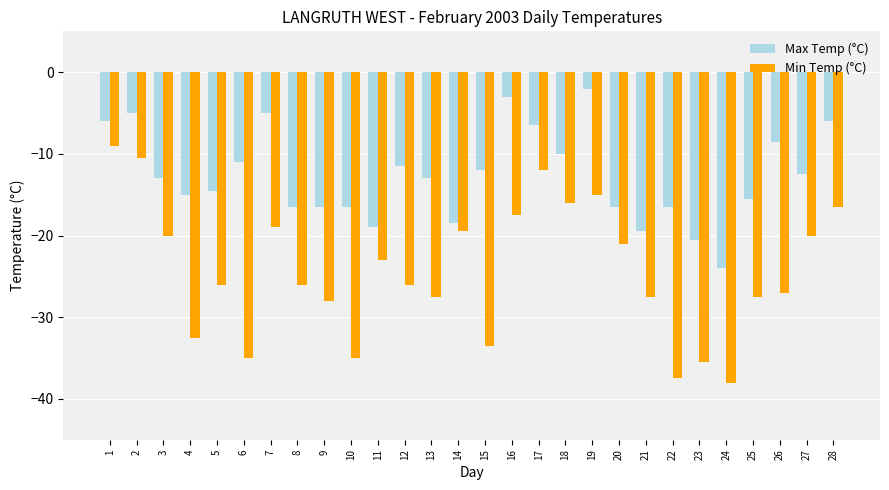

What is the value of the Min Temp (°C) bar at the 7th from the left?

-19.0